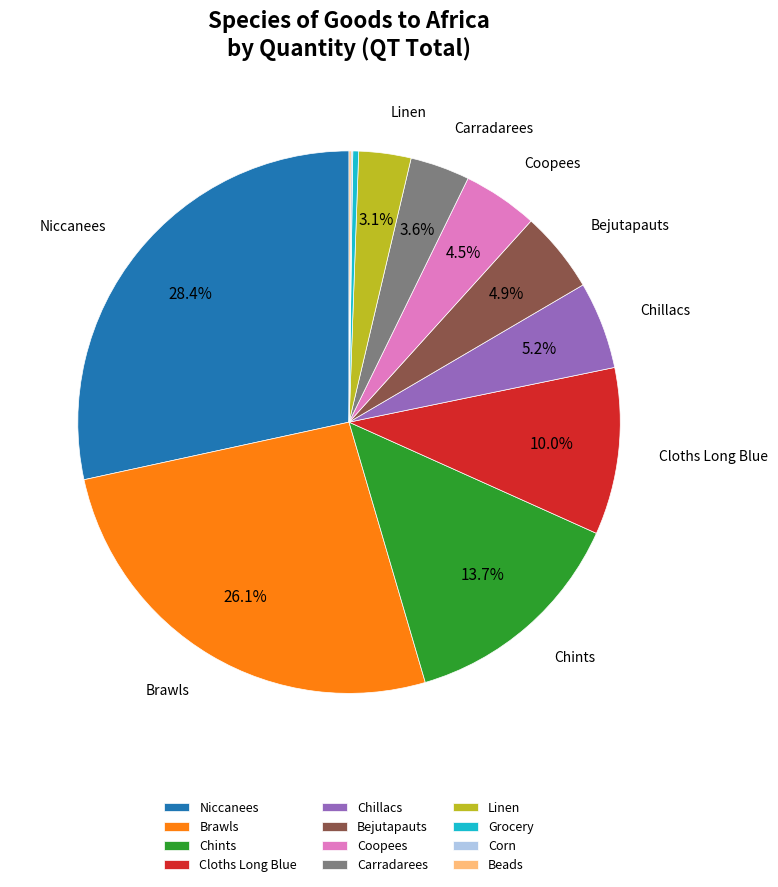

Which has a higher value, Brawls or Chillacs?

Brawls